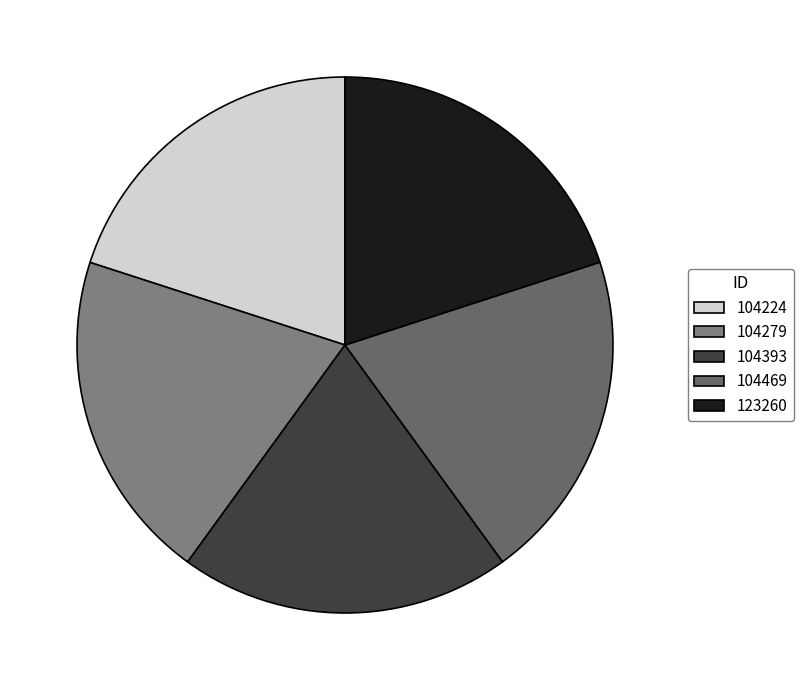

To the nearest percent, what percentage of the pie is 104393?

20%